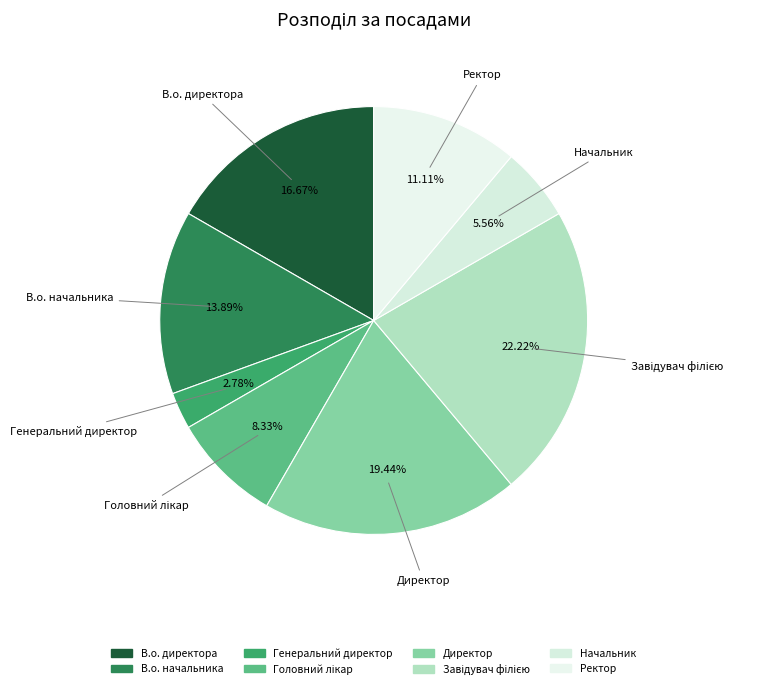

Is there a majority slice in this chart?

No